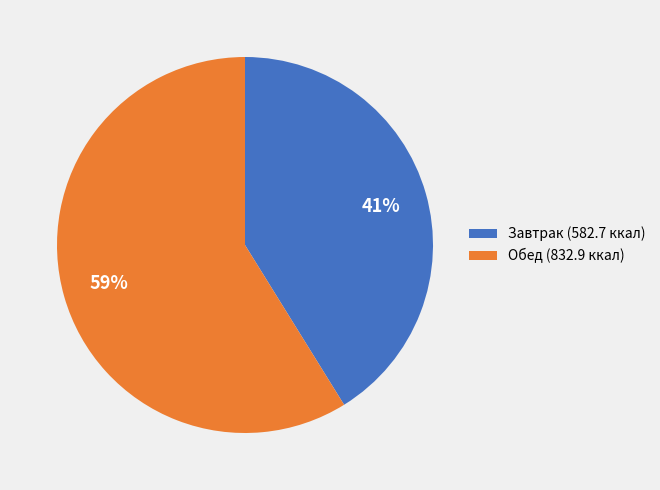

What is the ratio of the value at Завтрак (582.7 ккал) to the value at Обед (832.9 ккал)?

0.7